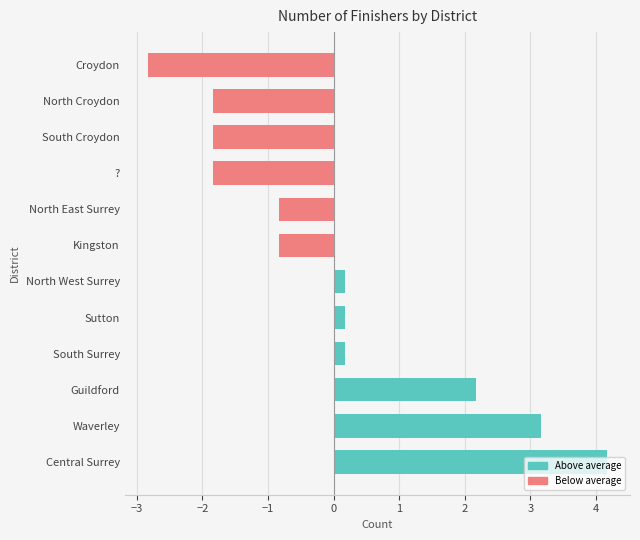

Approximately how many times larger is the value at Guildford compared to Central Surrey?

0.5